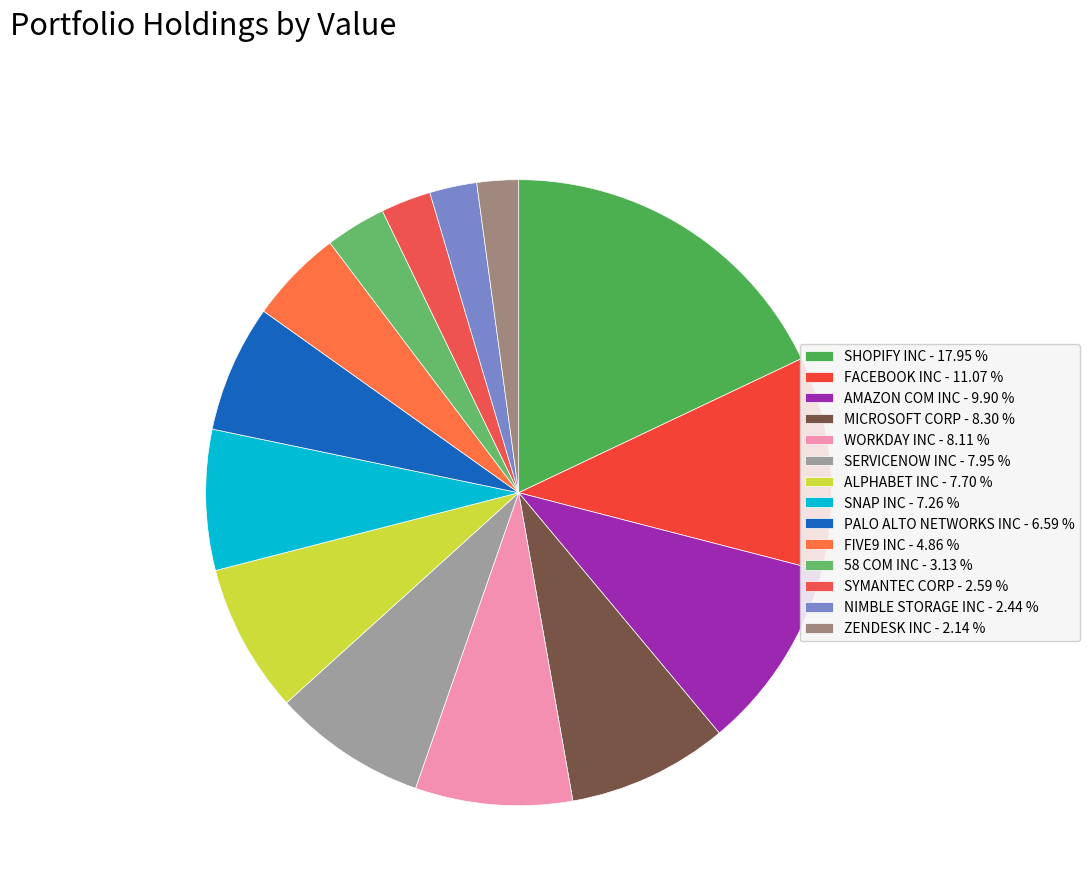

Which category has the biggest portion of the pie?

SHOPIFY INC